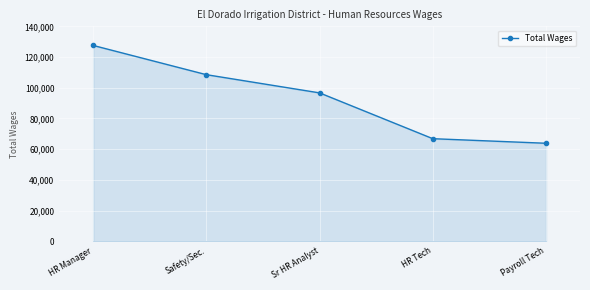

Reading right to left, what are all the values shown in this chart?

Payroll Tech=63863	HR Tech=66843	Sr HR Analyst=96667	Safety/Sec.=108521	HR Manager=127564